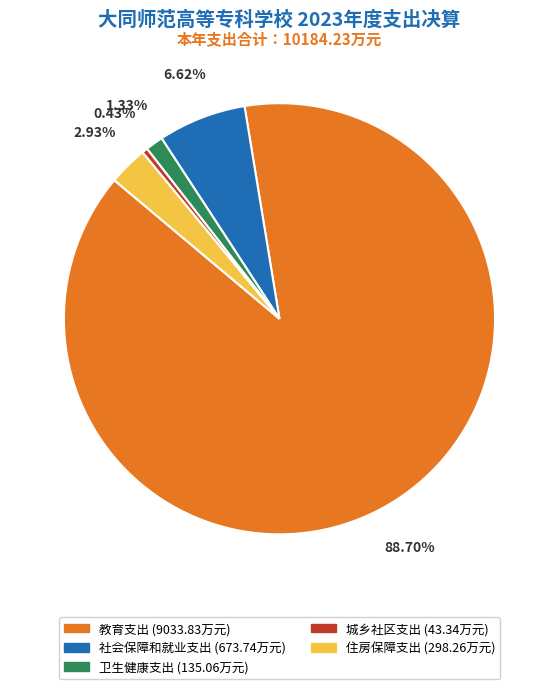

To the nearest percent, what portion does 卫生健康支出 represent?

1%